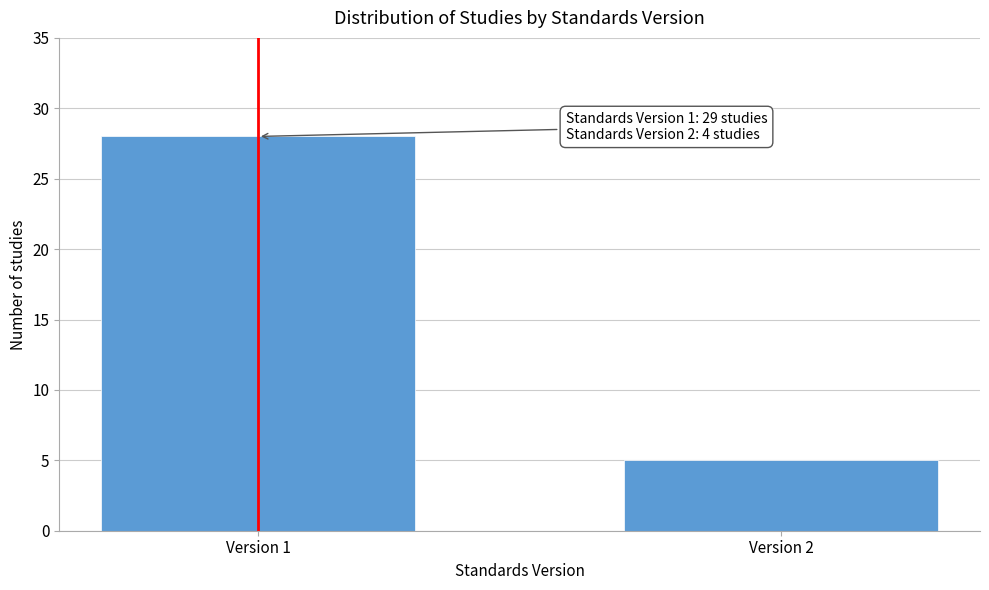

Reading right to left, transcribe all the data shown in this chart.

5	28